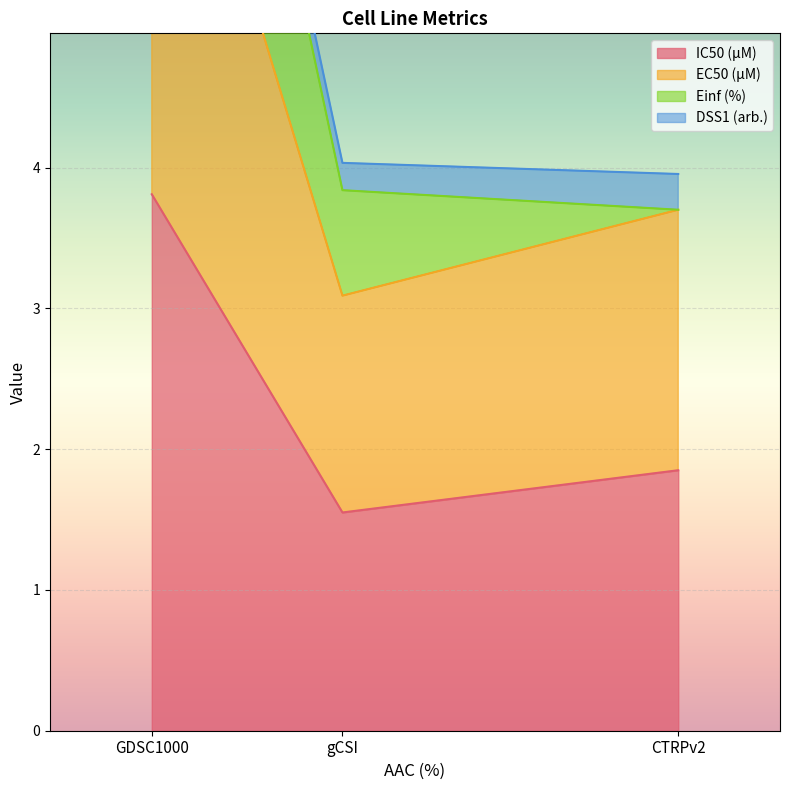

At which label does IC50 (µM) reach its peak?

GDSC1000